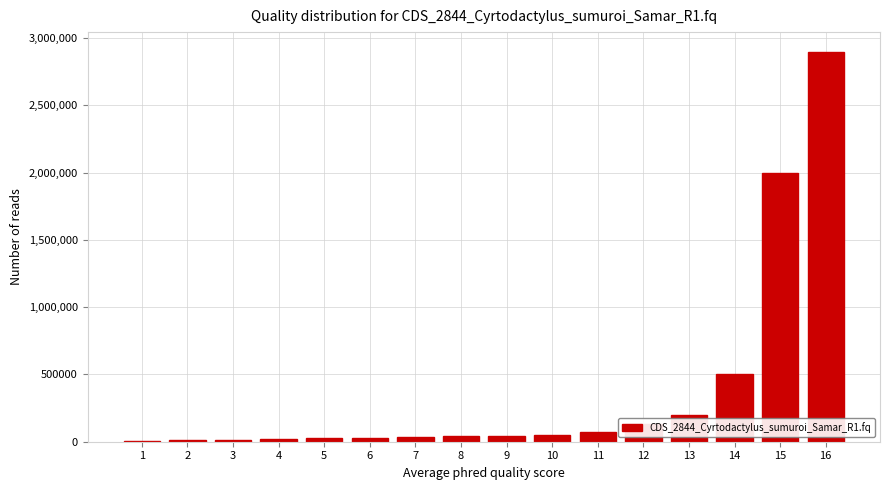

What is the greatest value displayed?

2900000